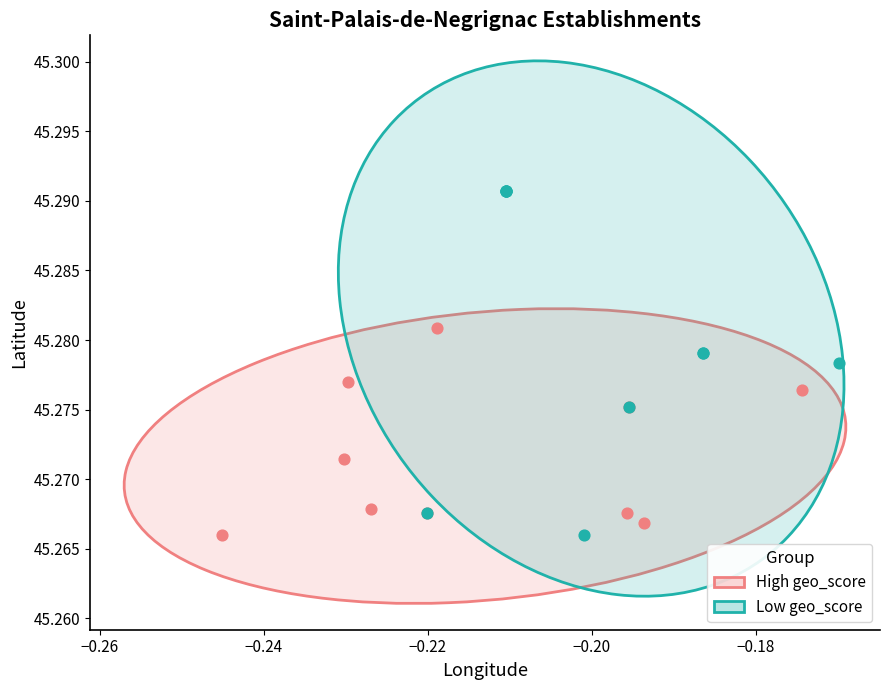

What are all the series names shown in the legend?

High geo_score, Low geo_score